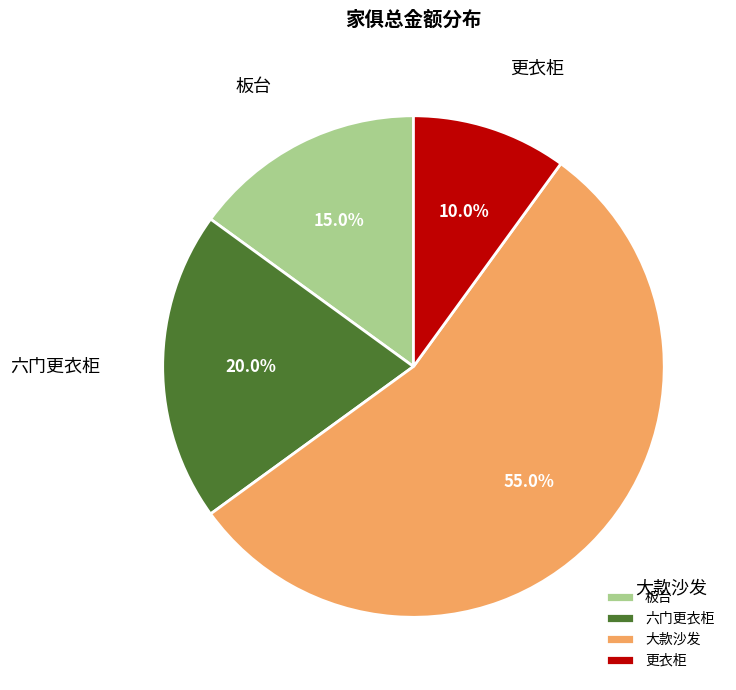

Combined, do 六门更衣柜 and 更衣柜 account for over 50%?

No